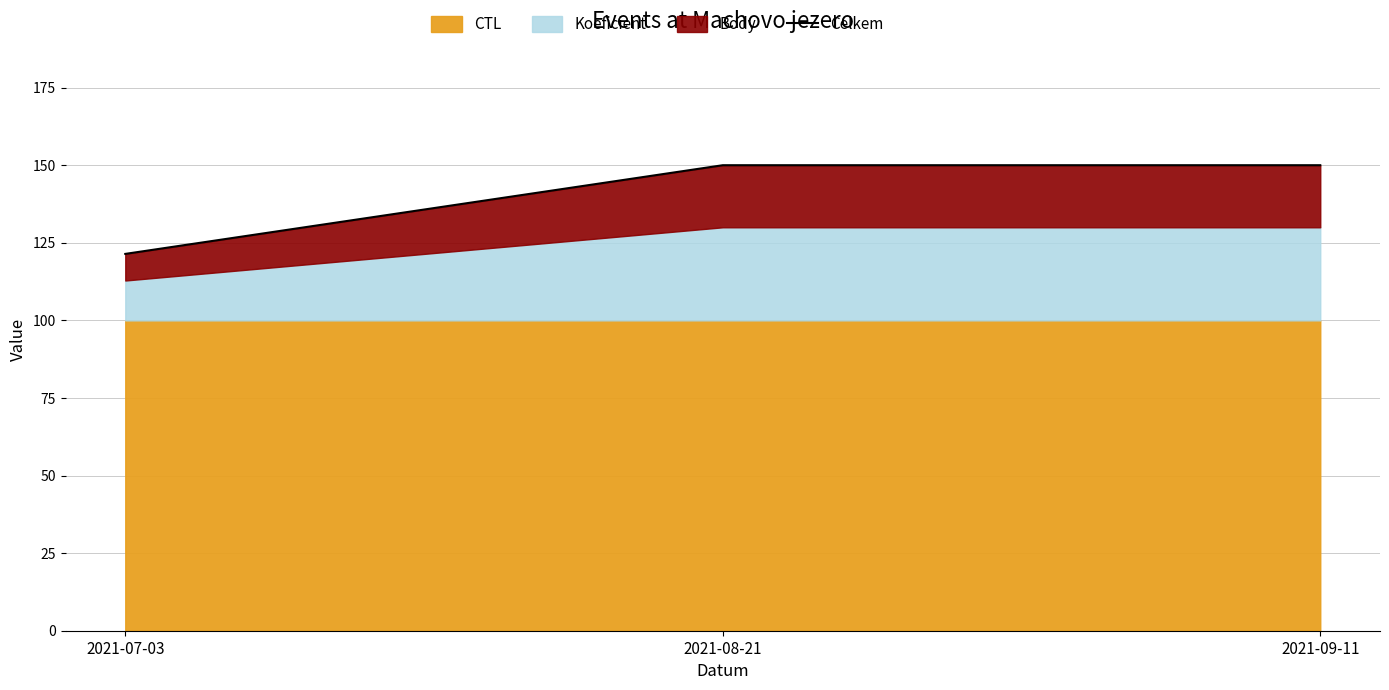

Reading right to left, extract all data points from this chart.

150.0	150.0	121.4